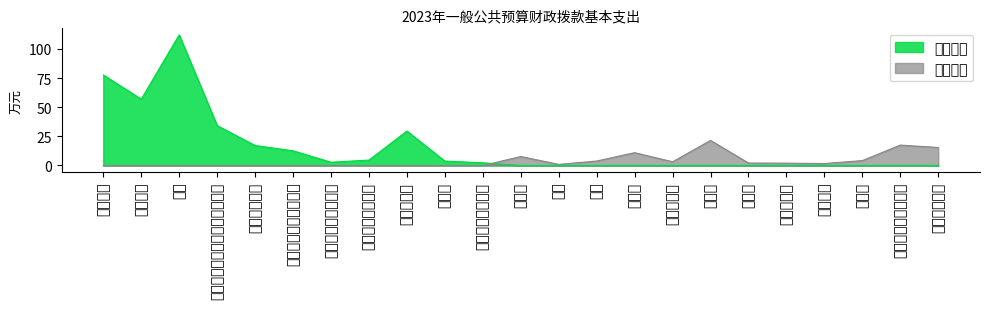

Which series has the largest range (max minus min)?

人员经费